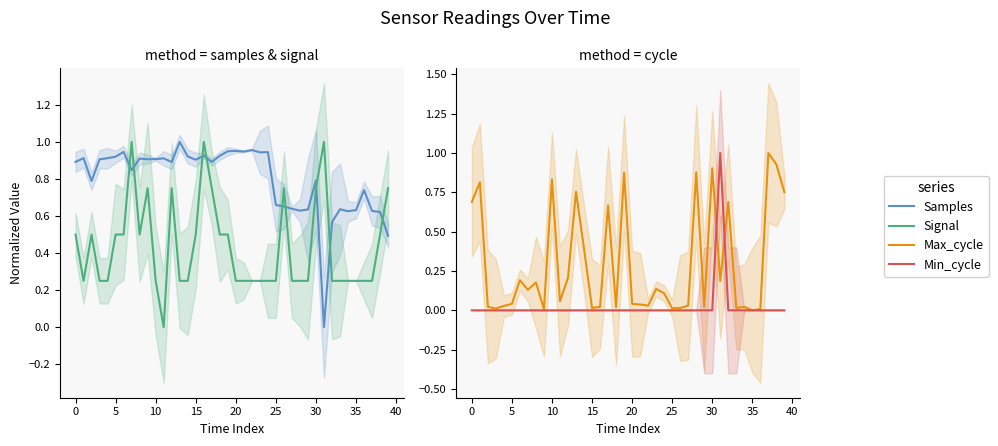

Between 35 and 29, which is larger?

35